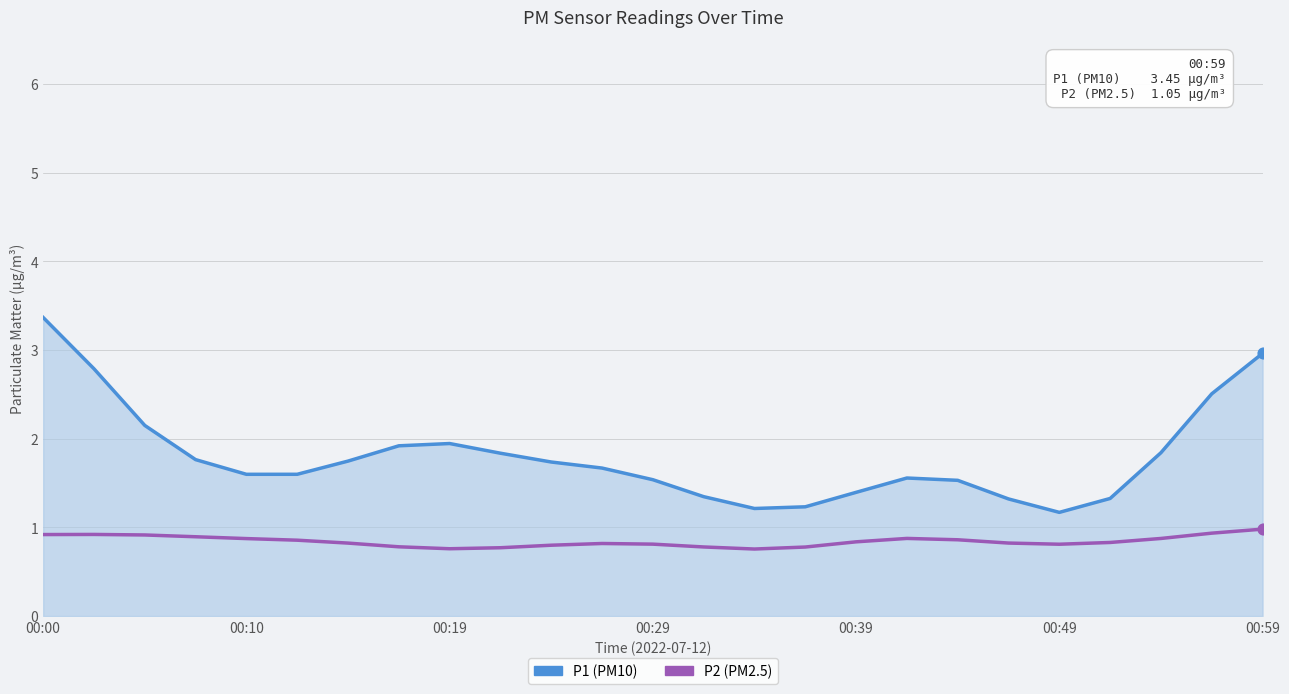

At how many categories does at least one series exceed 2?

5